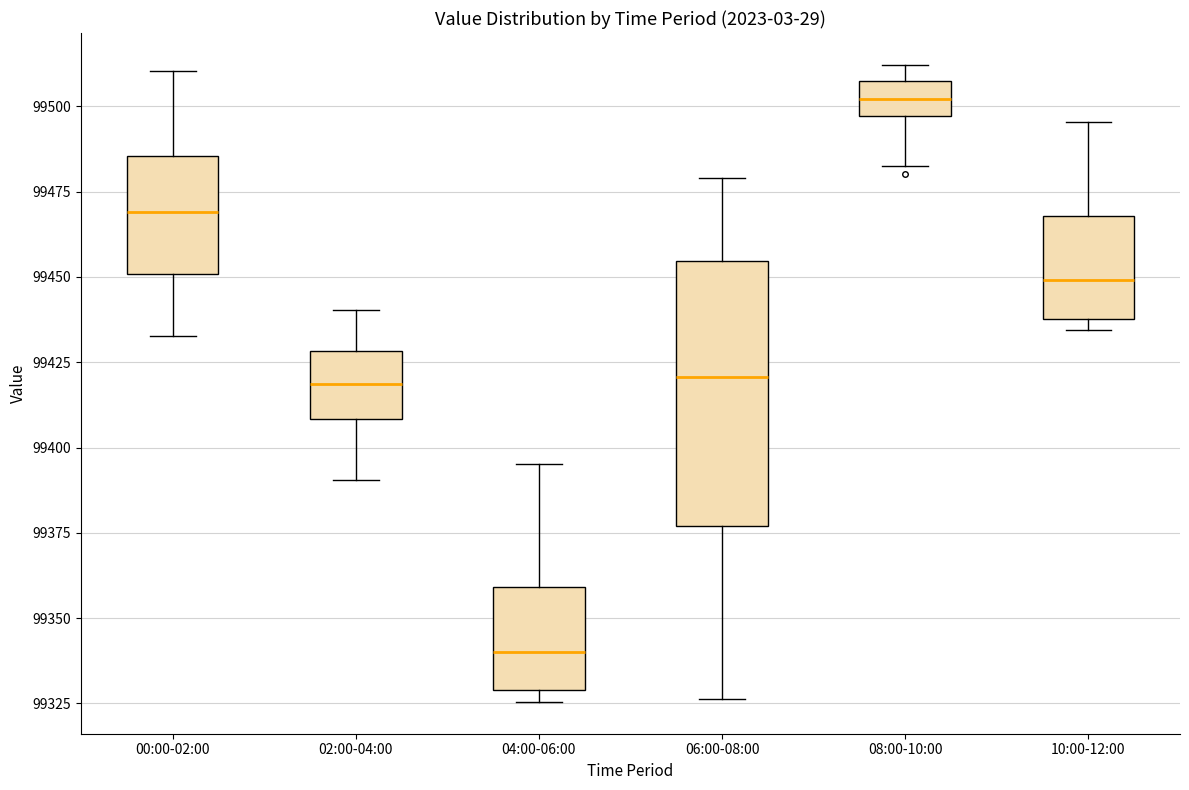

Where is the upper edge of the box for 08:00-10:00 on the y-axis? The values are not printed on the chart, so give them approximately, as read against the axis.

99505